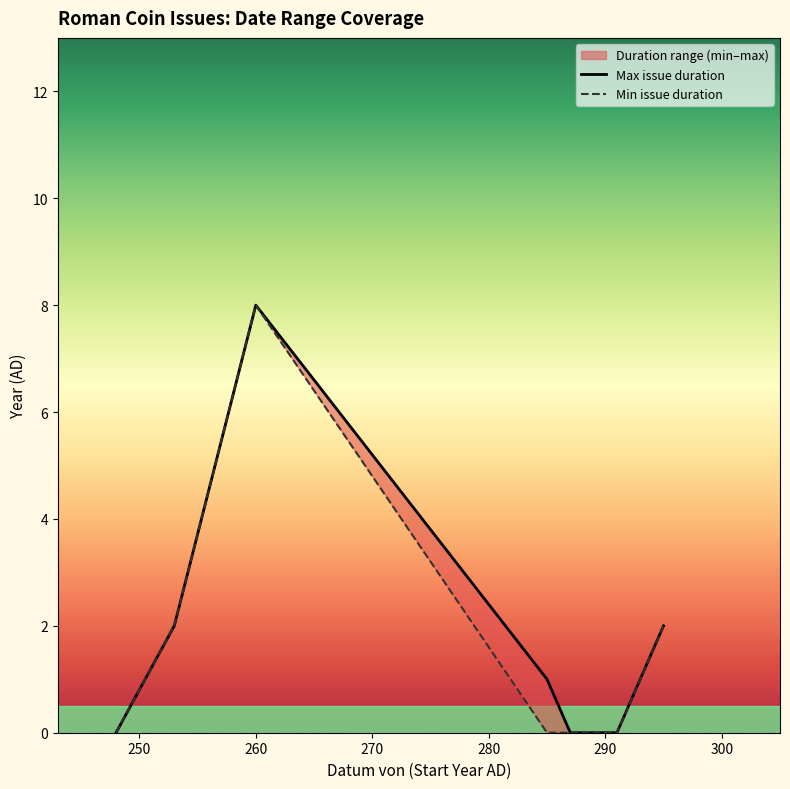

True or false: Min issue duration and Max issue duration intersect in this chart.

False